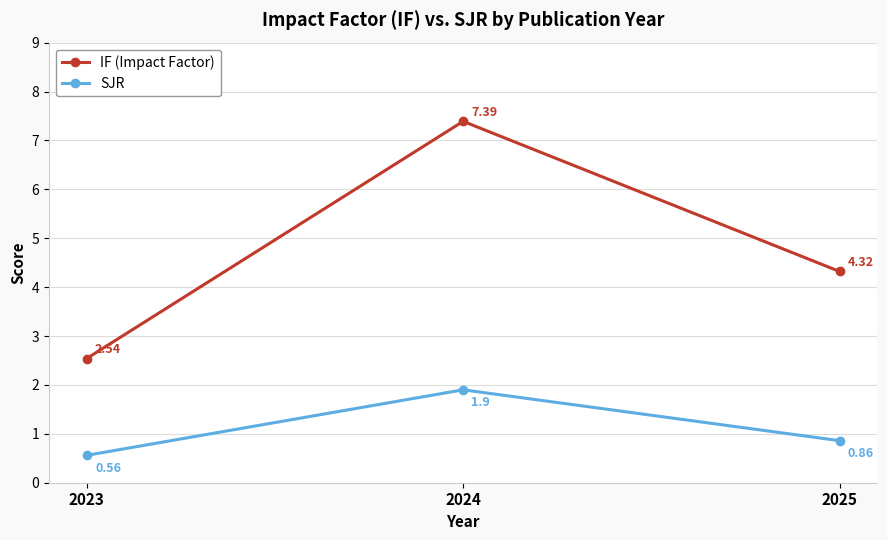

At how many categories does at least one series exceed 1?

3